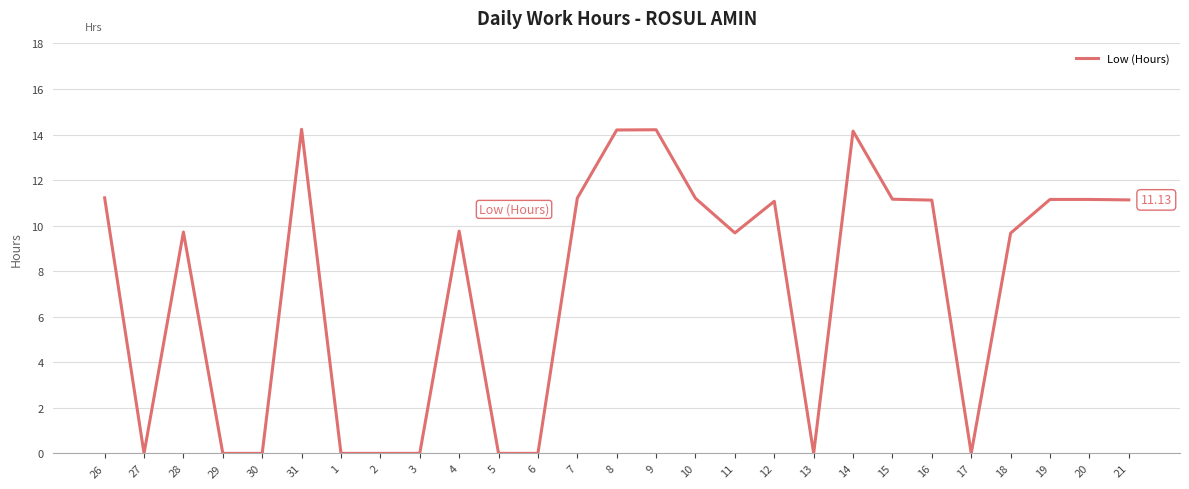

What position from the left is 18?

24